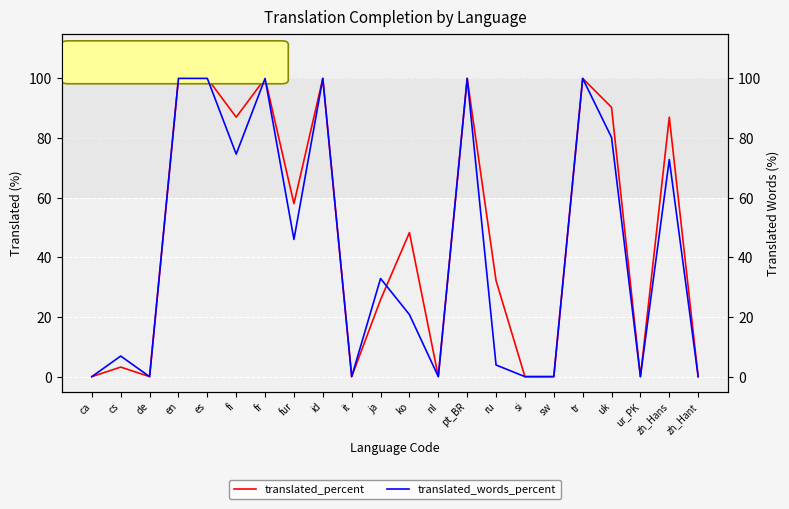

Rank the series by their average value, from lowest to highest.

translated_words_percent, translated_percent